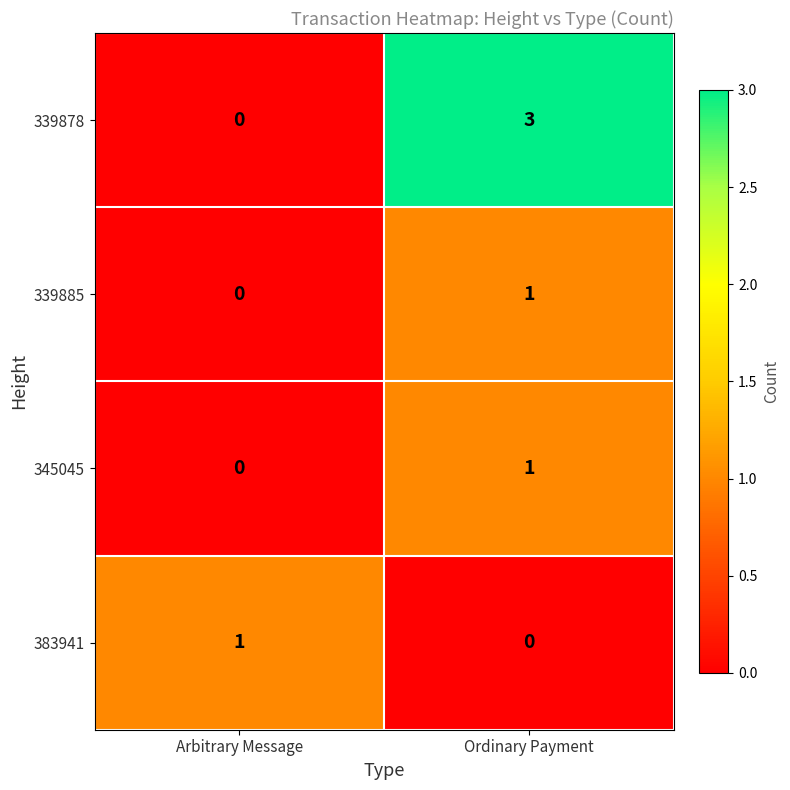

What value does the 339878 series have at Ordinary Payment?

3